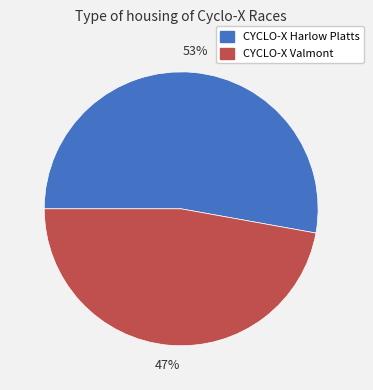

True or false: CYCLO-X Valmont accounts for 47% of the total.

True